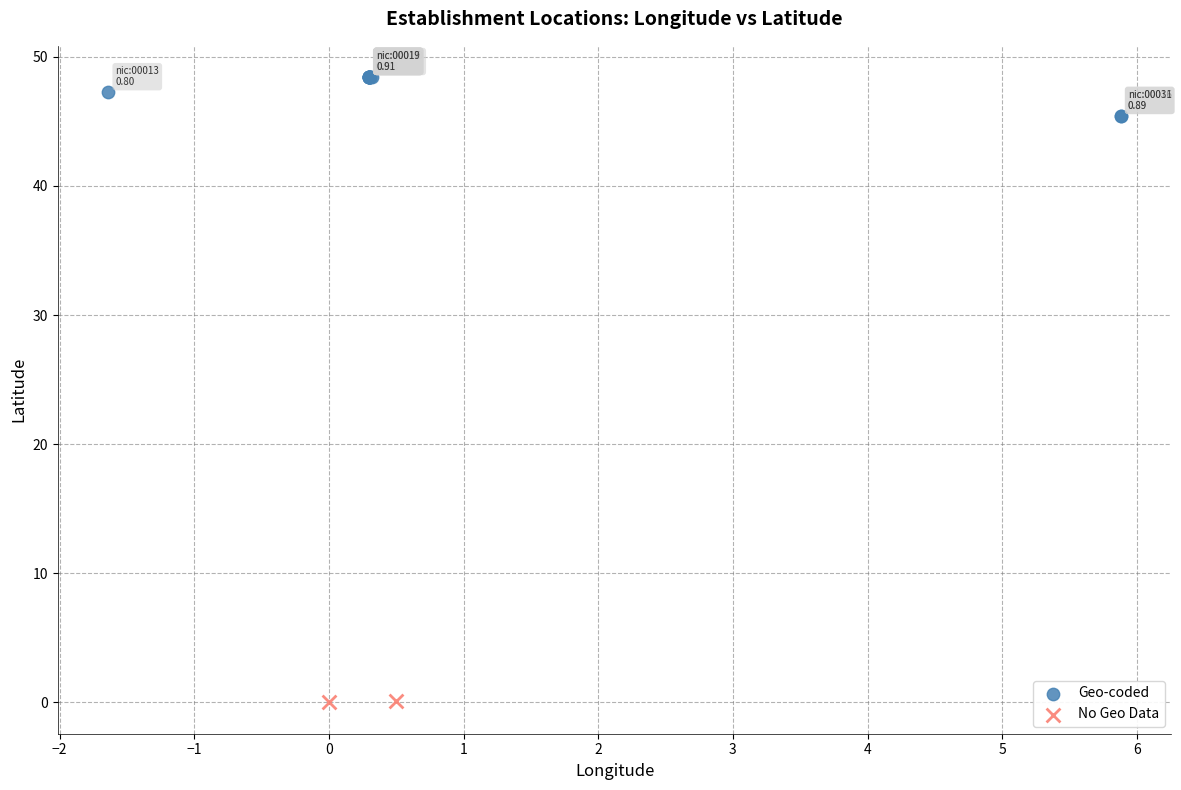

What are all the series names shown in the legend?

Geo-coded, No Geo Data